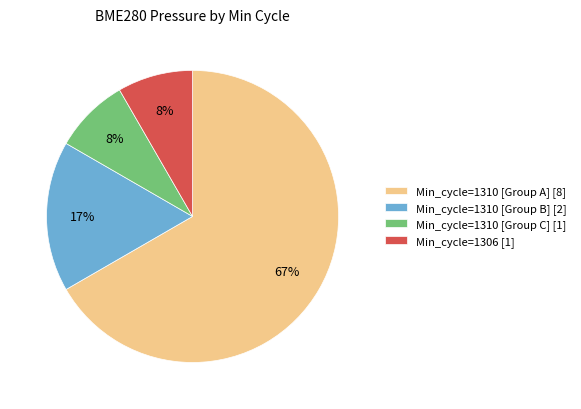

To the nearest percent, what portion does Min_cycle=1310 [Group C] [1] represent?

8%